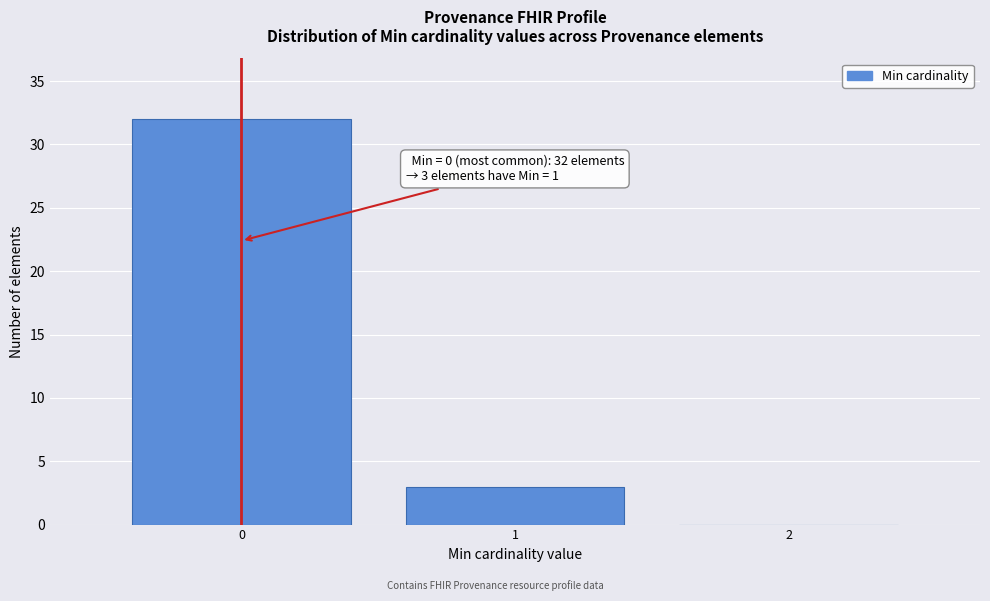

Which range on the x-axis has the tallest bar?

-0.5 to 0.5